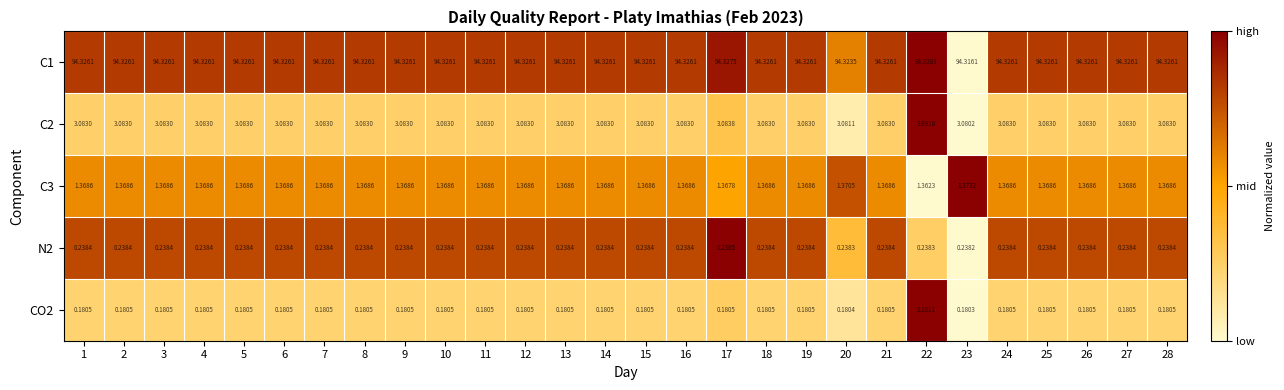

Is the value of N2 at 26 greater than the value of C1 at 28?

No